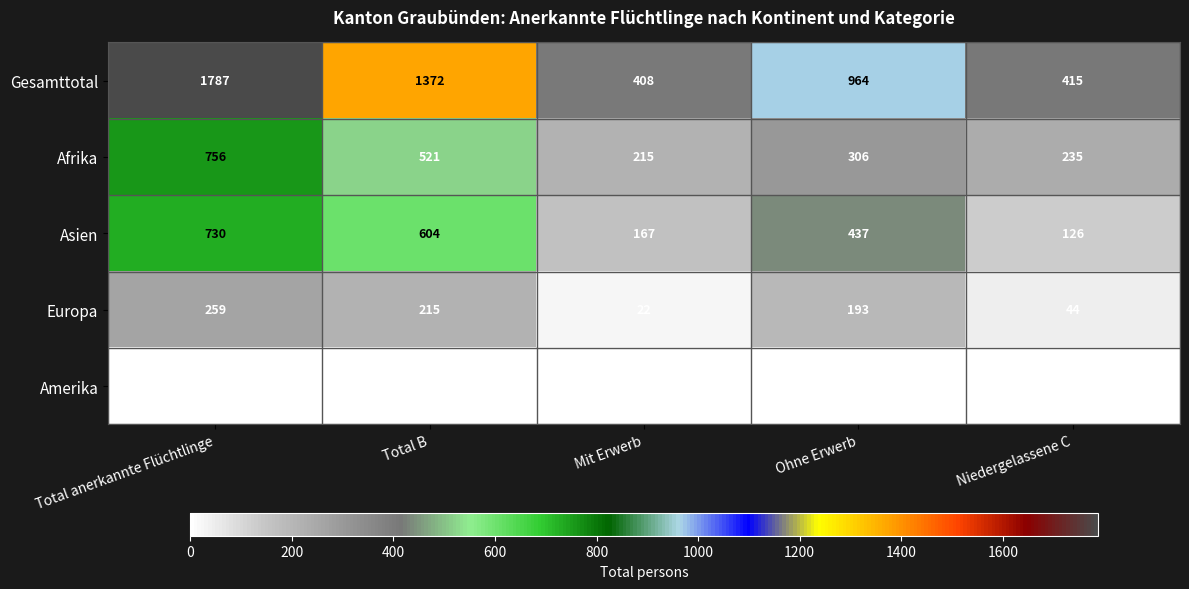

Rank the series by their maximum value, from highest to lowest.

Gesamttotal, Afrika, Asien, Europa, Amerika